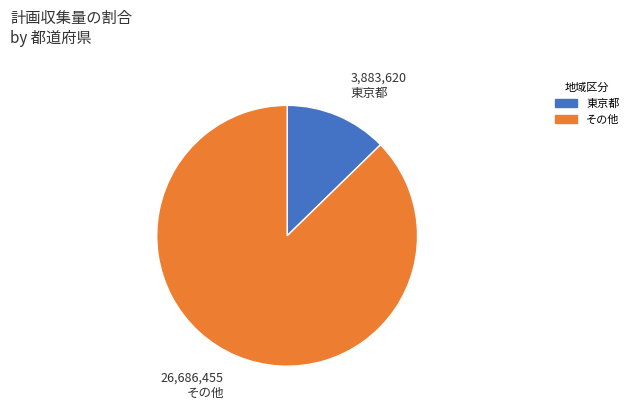

Is there a majority slice in this chart?

Yes